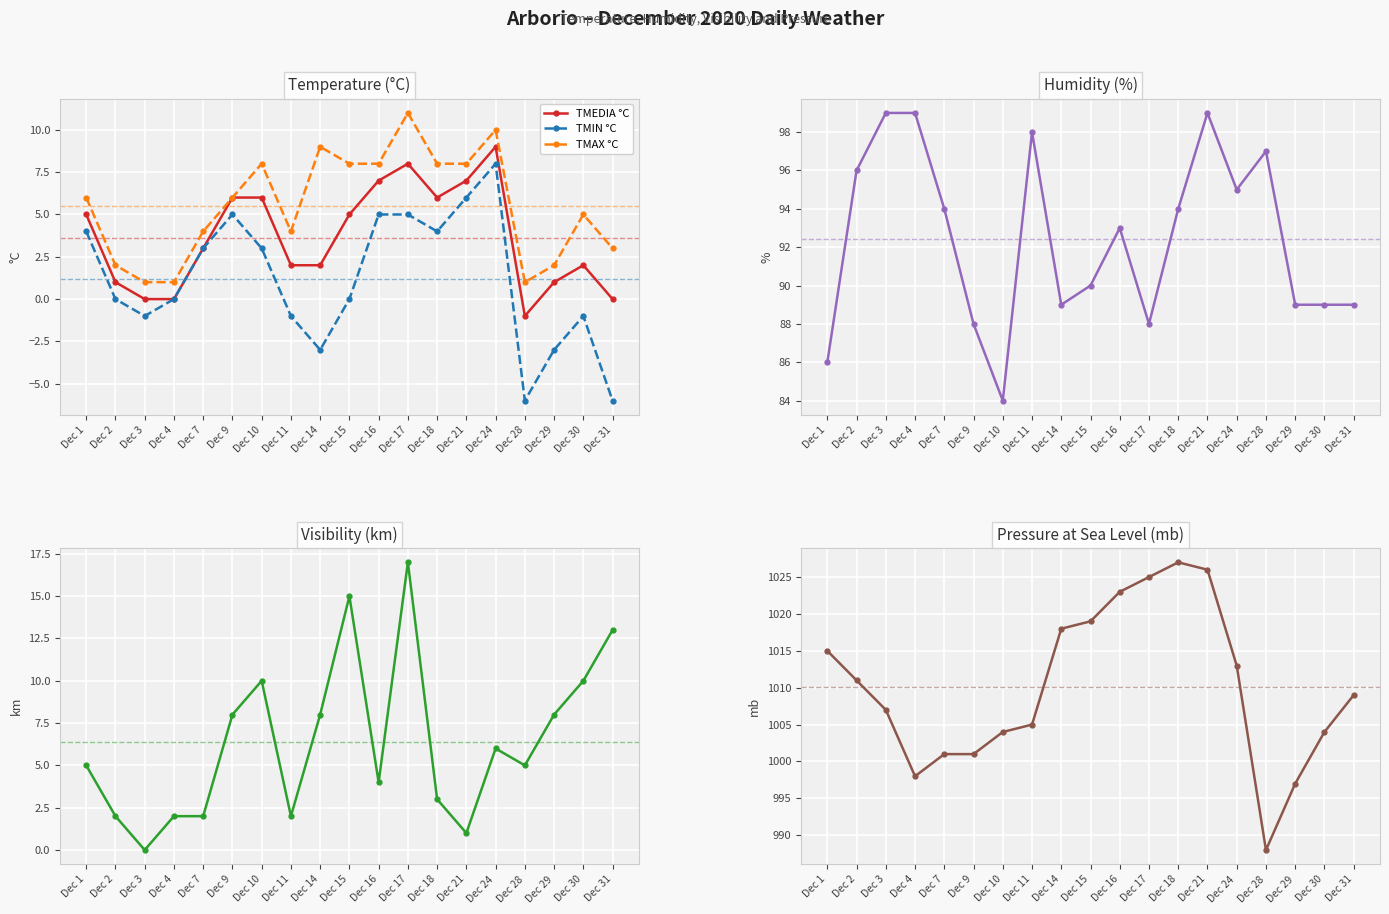

What is the highest value of the VISIBILITA km series?

17